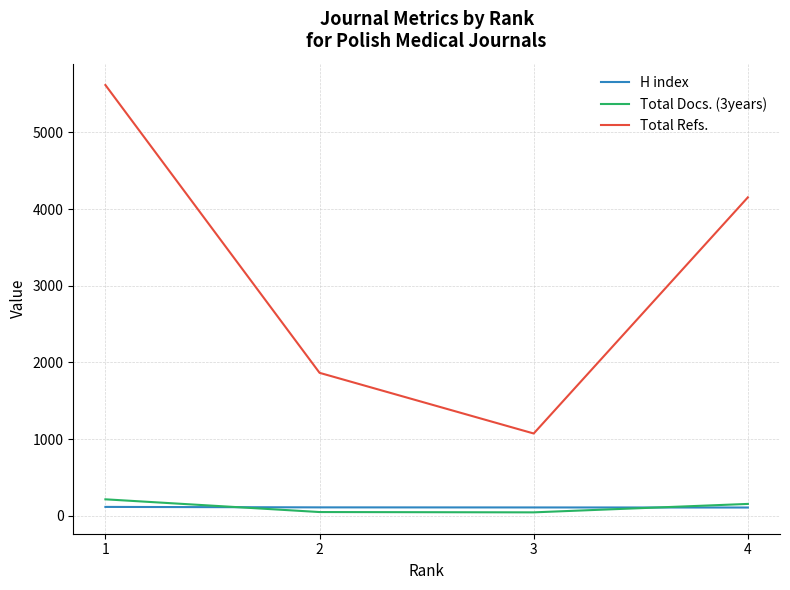

True or false: Total Refs. and H index cross at least once.

False